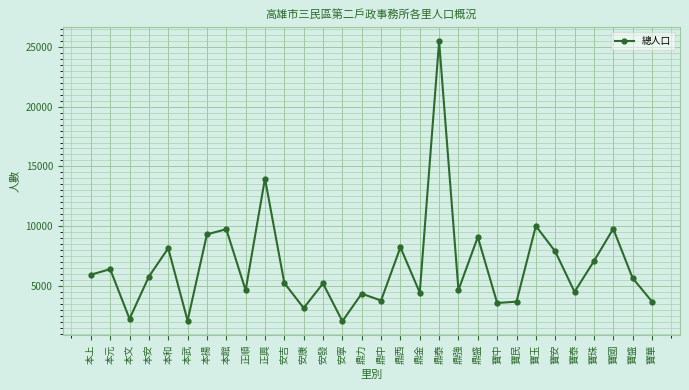

What is the greatest value displayed?

25451